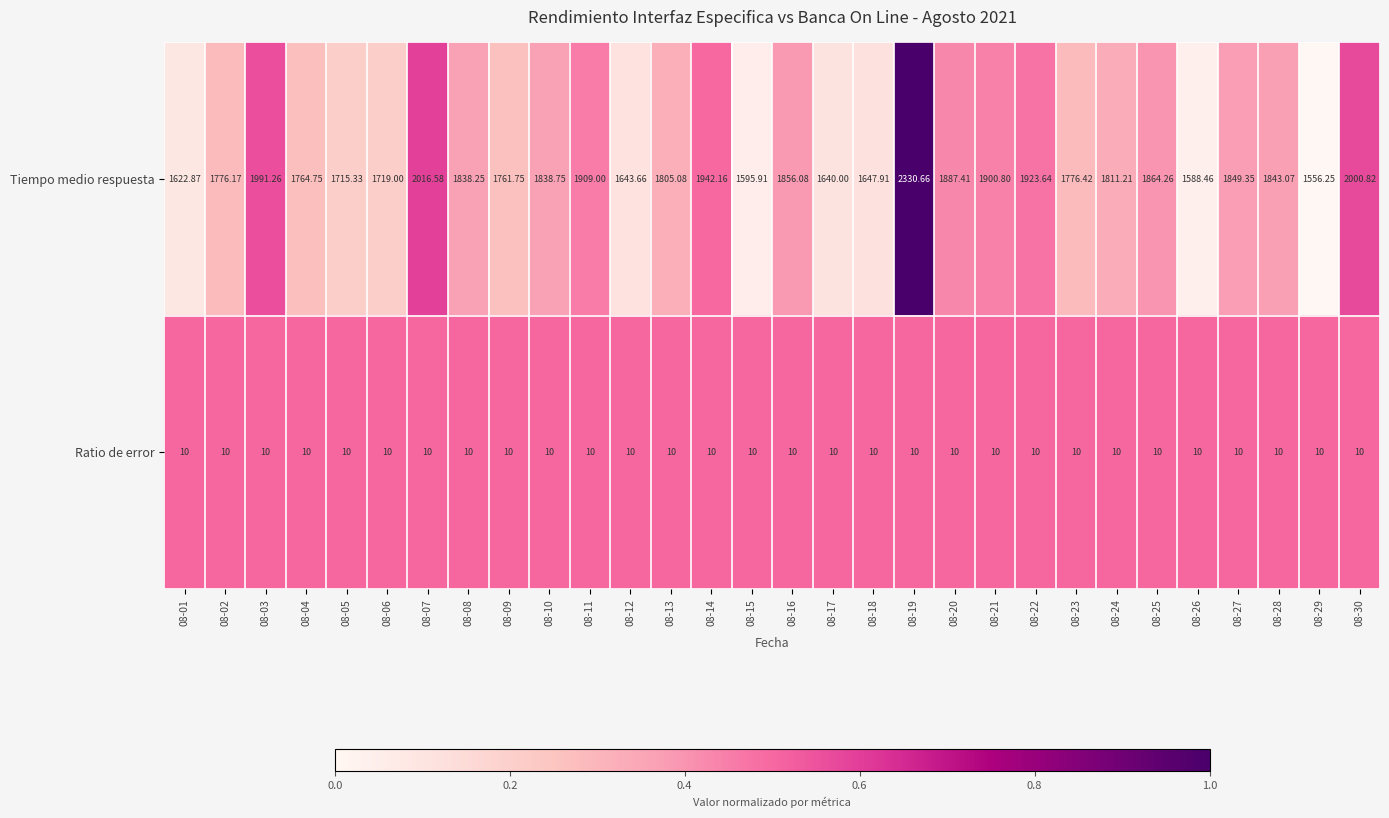

Rank the series by their average value, from lowest to highest.

Ratio de error, Tiempo medio respuesta